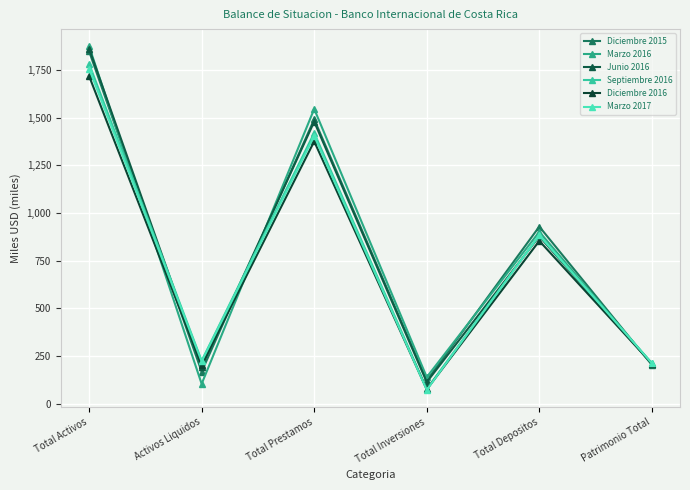

At which category does Septiembre 2016 reach its first local peak?

Total Prestamos